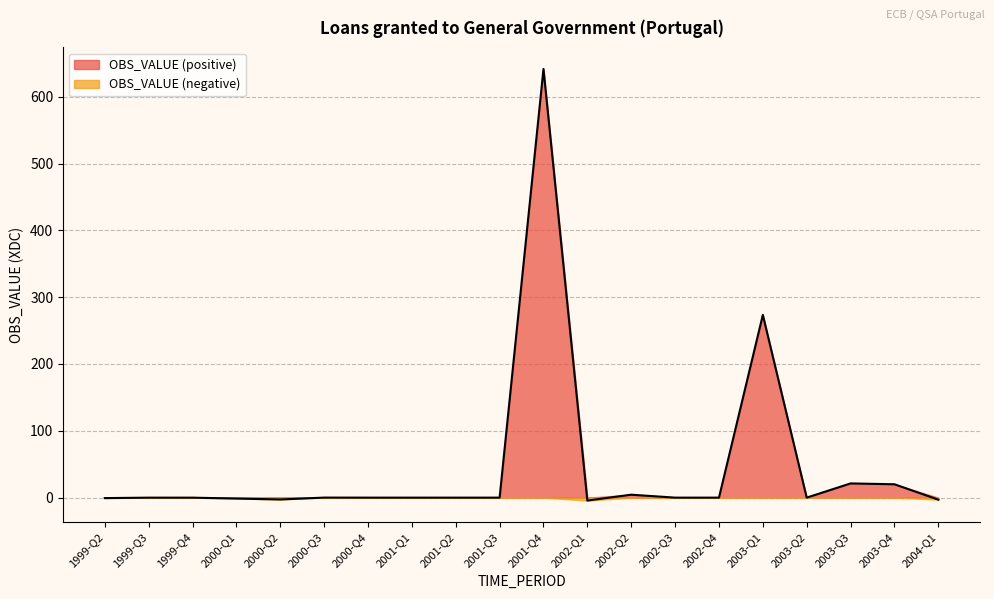

What is the change in value from 2001-Q3 to 2002-Q2?

+4.4